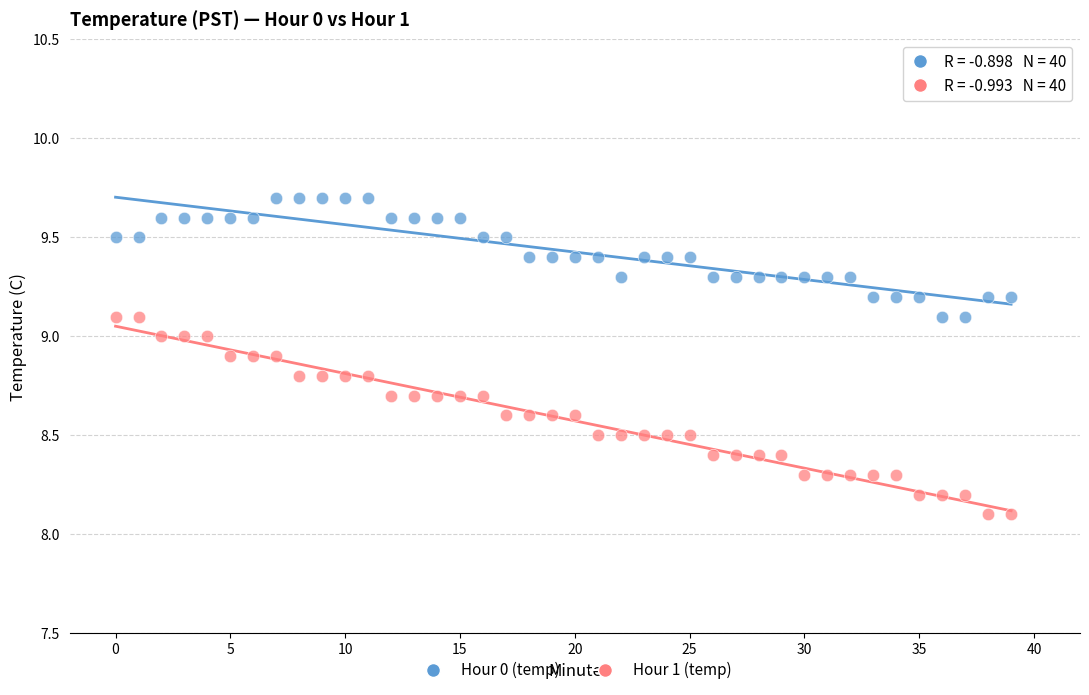

Across all data points, what is the range of Y values (max minus min)?

1.6